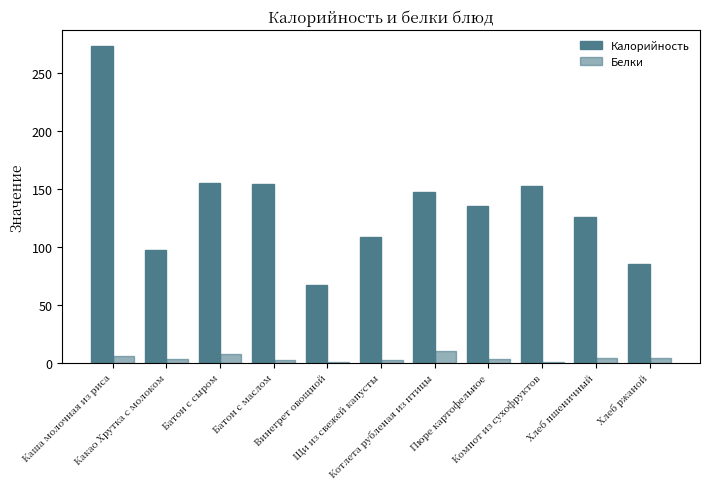

Reading left to right, list all the values displayed in this chart.

Калорийность: Каша молочная из риса=273.0	Какао Хрутка с молоком=97.0	Батон с сыром=155.0	Батон с маслом=154.0	Винегрет овощной=67.0	Щи из свежей капусты=108.0	Котлета рубленая из птицы=147.0	Пюре картофельное=135.0	Компот из сухофруктов=152.0	Хлеб пшеничный=126.0	Хлеб ржаной=85.0
Белки: Каша молочная из риса=6.1	Какао Хрутка с молоком=3.2	Батон с сыром=7.3	Батон с маслом=2.5	Винегрет овощной=0.7	Щи из свежей капусты=2.7	Котлета рубленая из птицы=9.8	Пюре картофельное=3.1	Компот из сухофруктов=0.5	Хлеб пшеничный=4.2	Хлеб ржаной=3.8